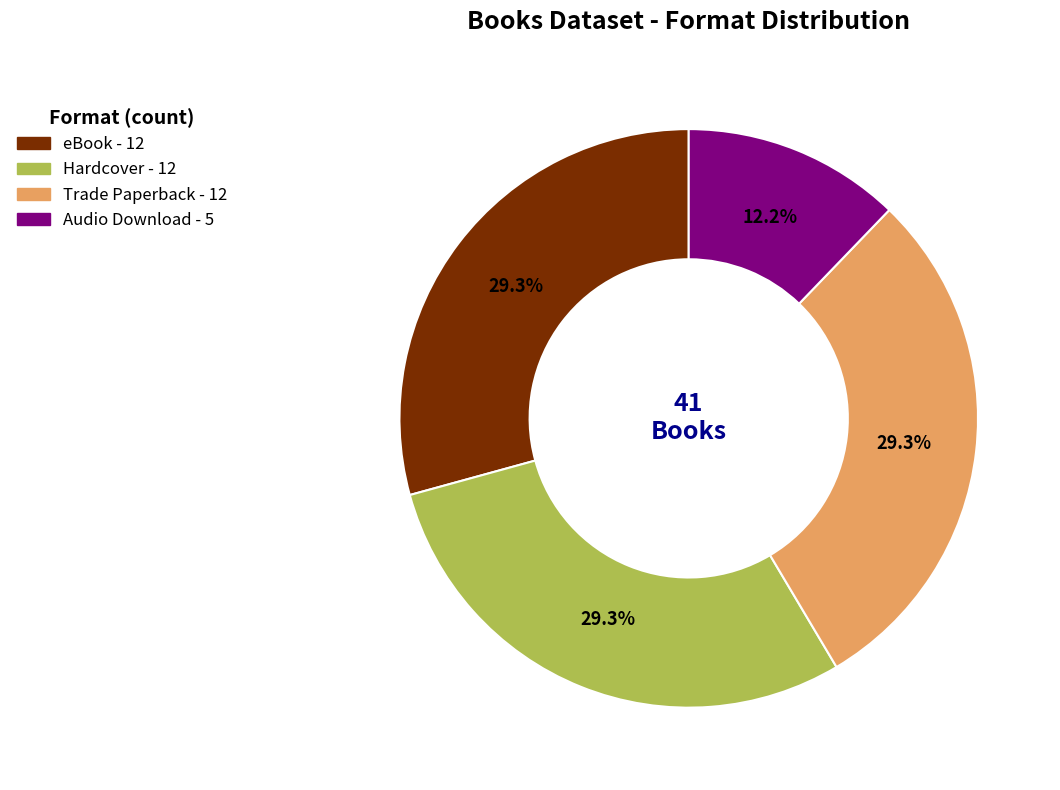

Count the number of slices in the pie.

4